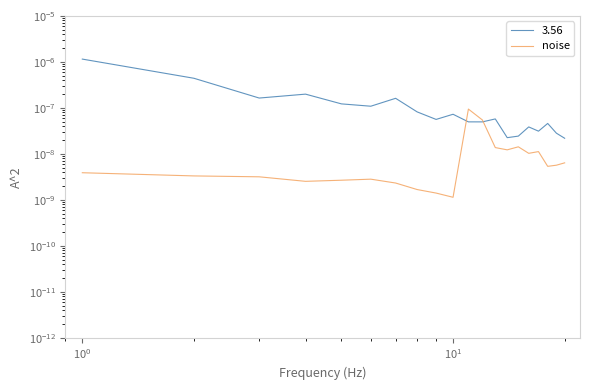

True or false: the data has more than 2 interior local peaks.

True